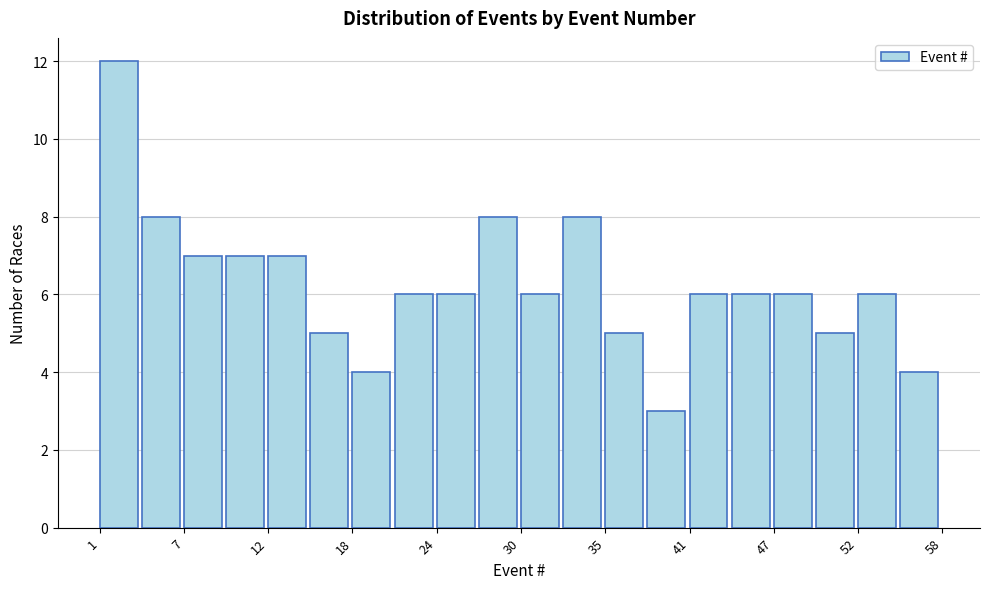

Around what value on the x-axis is the tallest bar? Give the approximate position of its centre, as read against the axis.

2